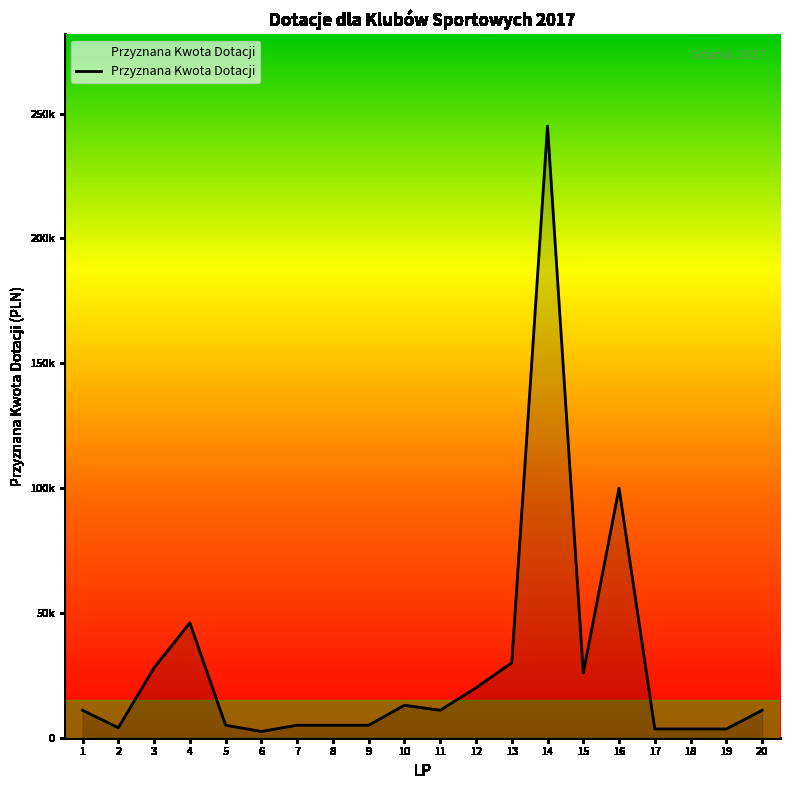

The chart shows a value of 4000 at 2. True or false?

True